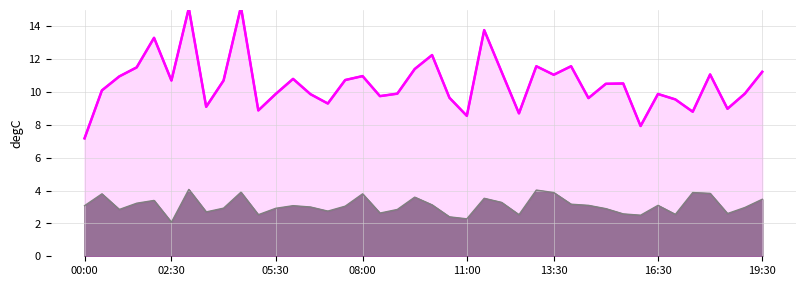

What is the label of the 4th point from the right?

18:00